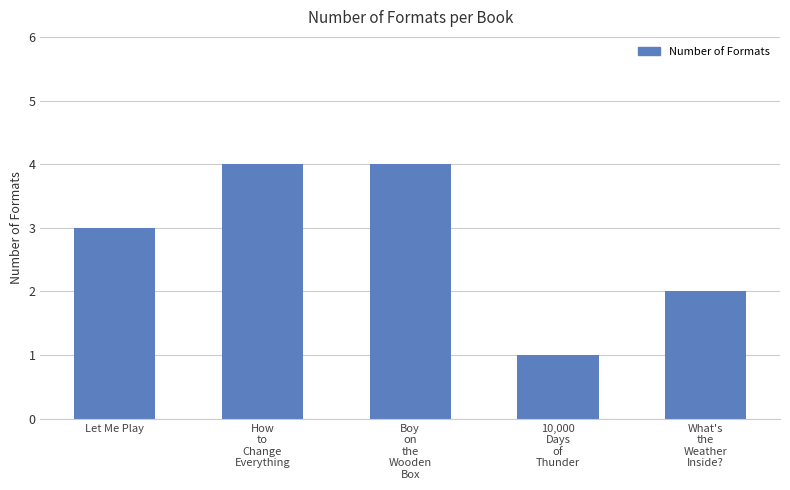

What is the sum of all values?

14